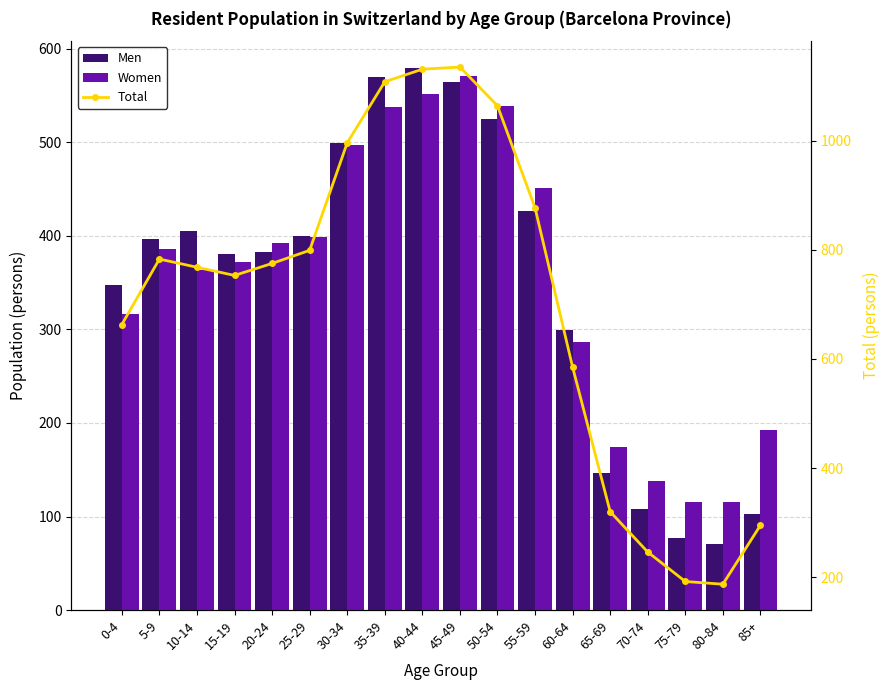

What is the difference between the Men values at 10-14 and 60-64?

106